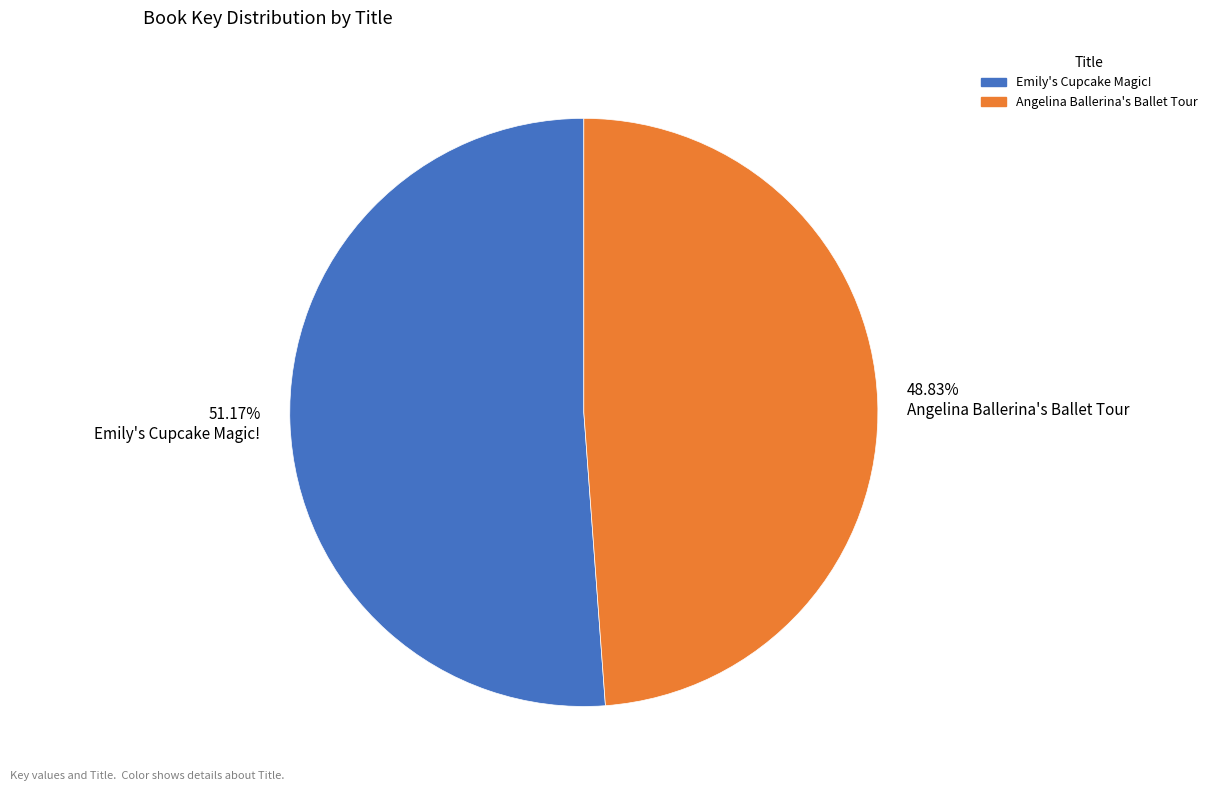

What is the largest slice in the pie chart?

Emily's Cupcake Magic!